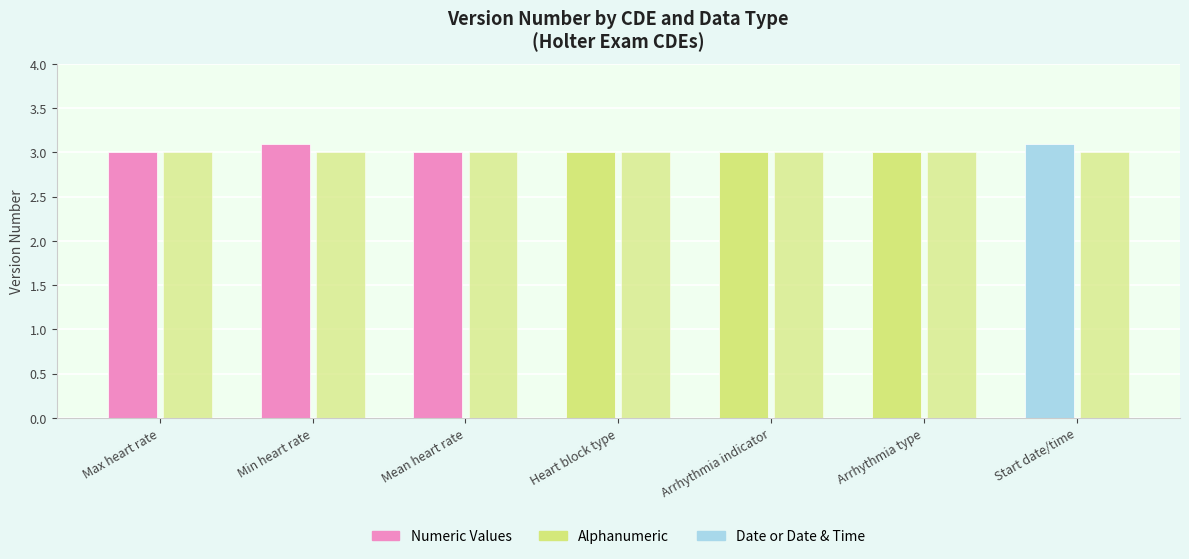

Reading right to left, extract all data points from this chart.

Actual Version: Start date/time=3.1	Arrhythmia type=3.0	Arrhythmia indicator=3.0	Heart block type=3.0	Mean heart rate=3.0	Min heart rate=3.1	Max heart rate=3.0
Reference v3.00: Start date/time=3.0	Arrhythmia type=3.0	Arrhythmia indicator=3.0	Heart block type=3.0	Mean heart rate=3.0	Min heart rate=3.0	Max heart rate=3.0